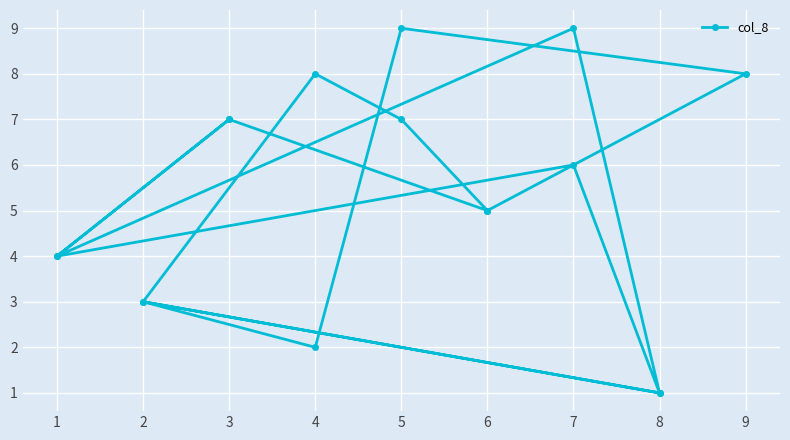

What is the average value?

5